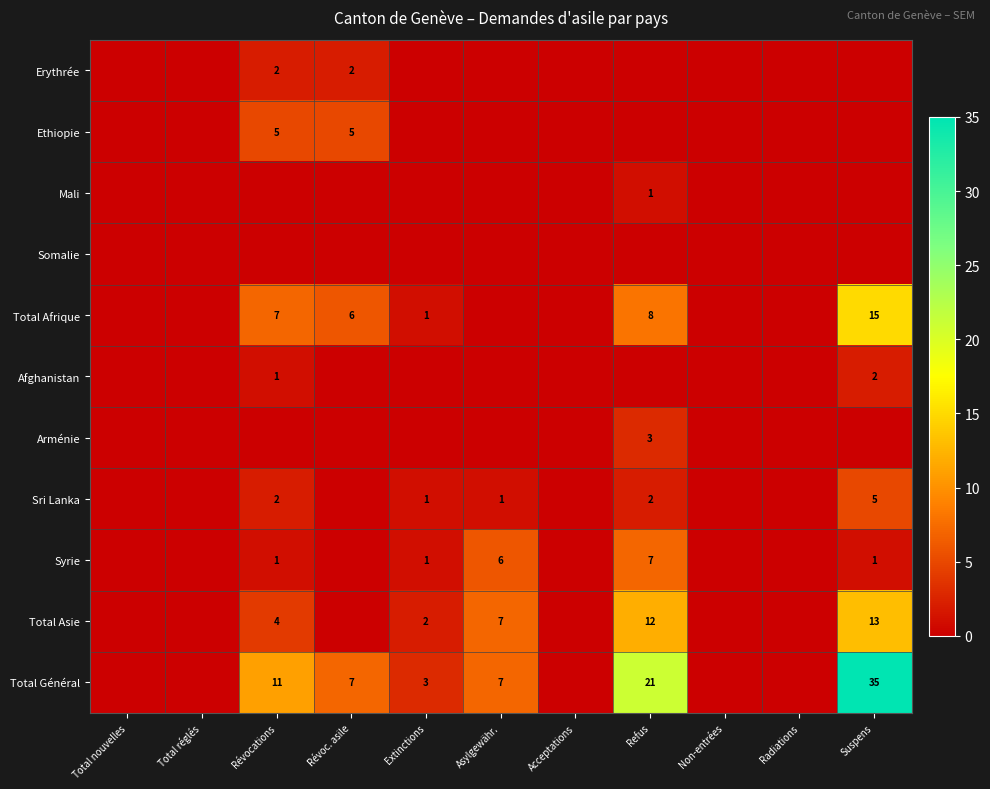

What is the sum of the Syrie values at Asylgewähr. and Révocations?

7